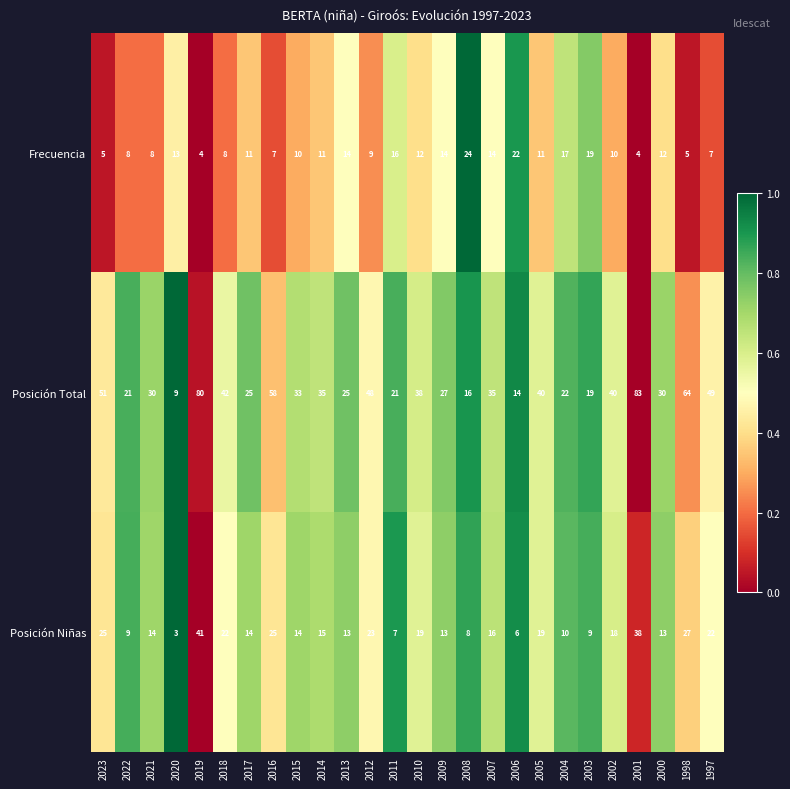

What is the difference between the maximum and minimum values in the Frecuencia series?

20